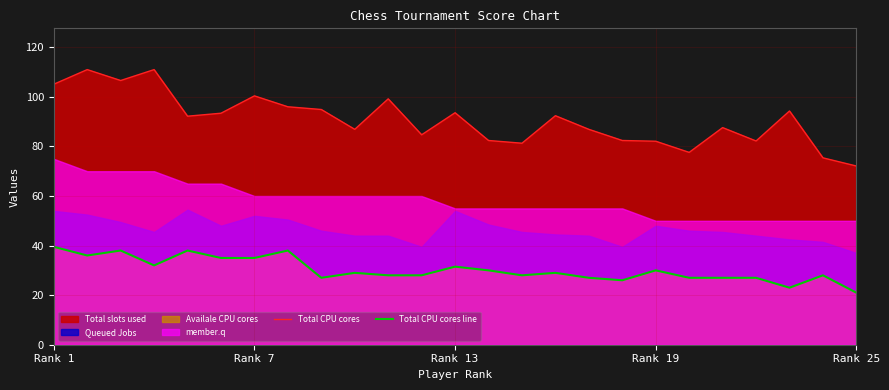

How many interior local peaks does the Total CPU cores series have?

8